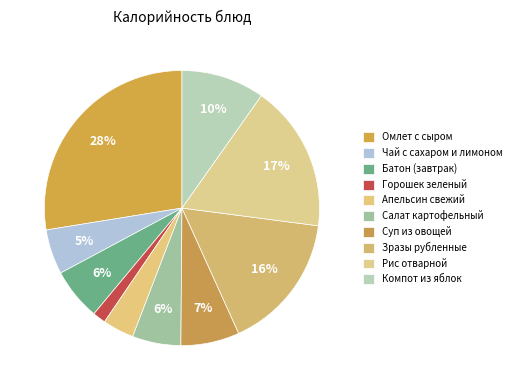

What percentage is the Чай с сахаром и лимоном slice, to the nearest percent?

5%